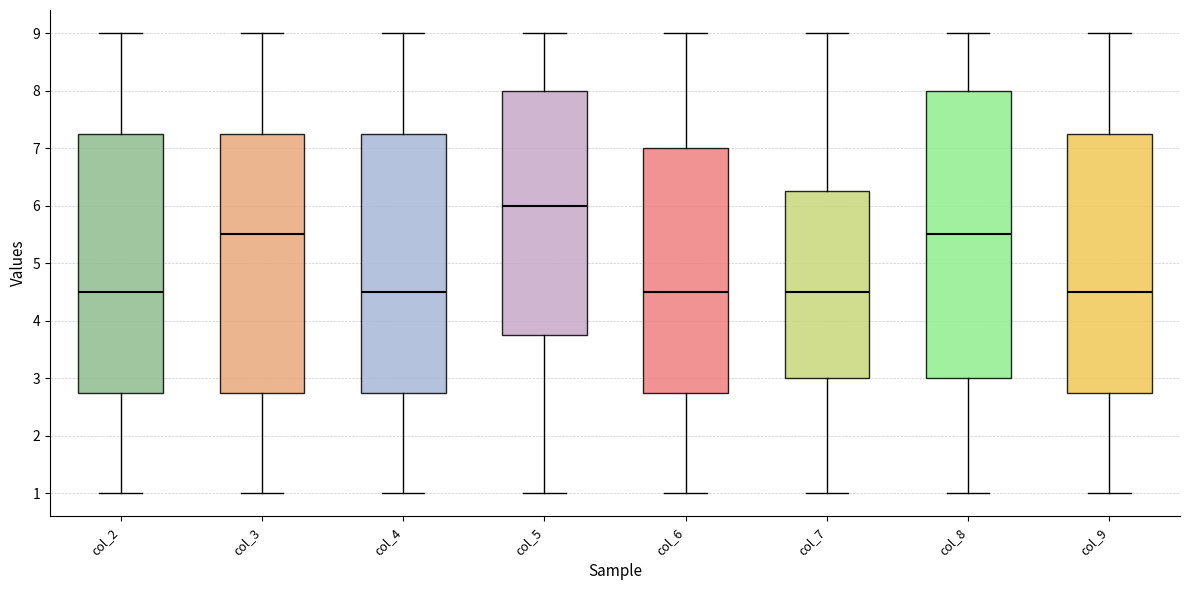

Which box is the tallest, from its lower edge to its upper edge?

col_8